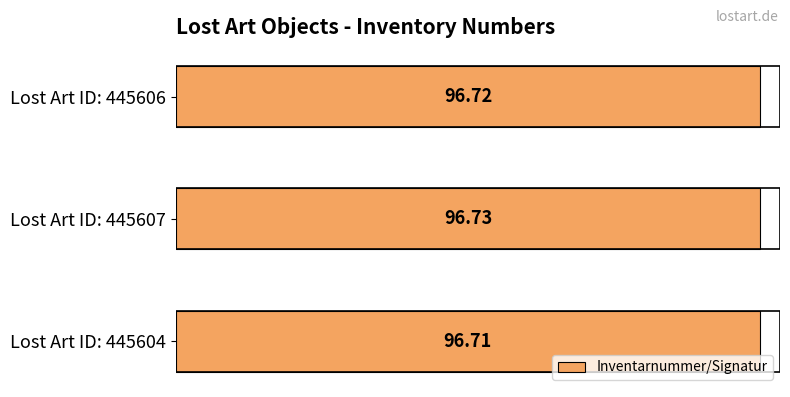

Which has a higher value, Lost Art ID: 445604 or Lost Art ID: 445606?

Lost Art ID: 445606